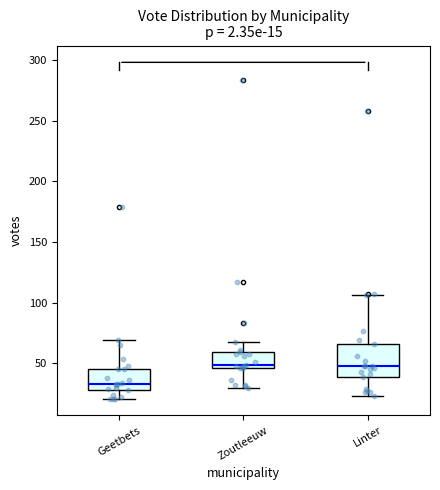

Which box's median line is the lowest?

Geetbets